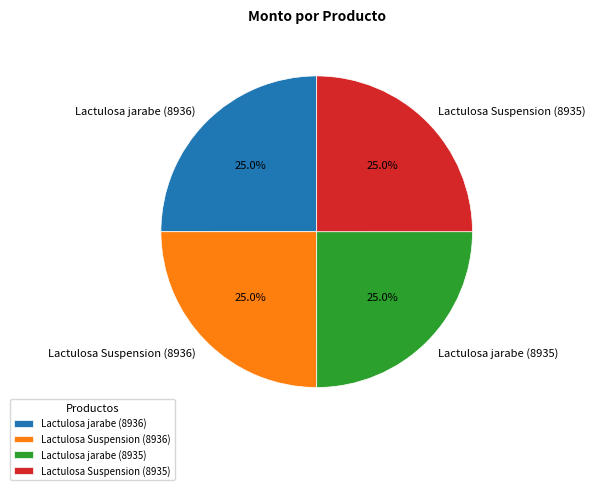

Is it true that Lactulosa jarabe (8935) is 14% of the pie?

False